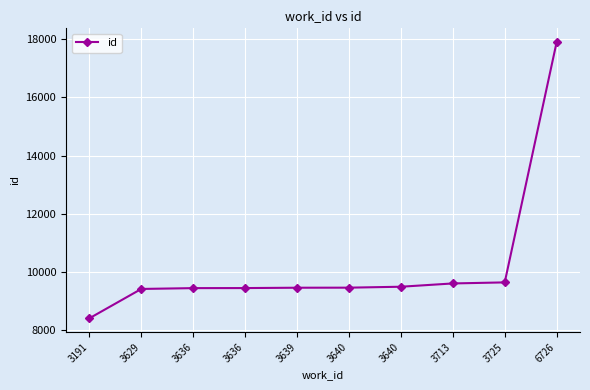

Is this an area chart (filled region under the line)?

No